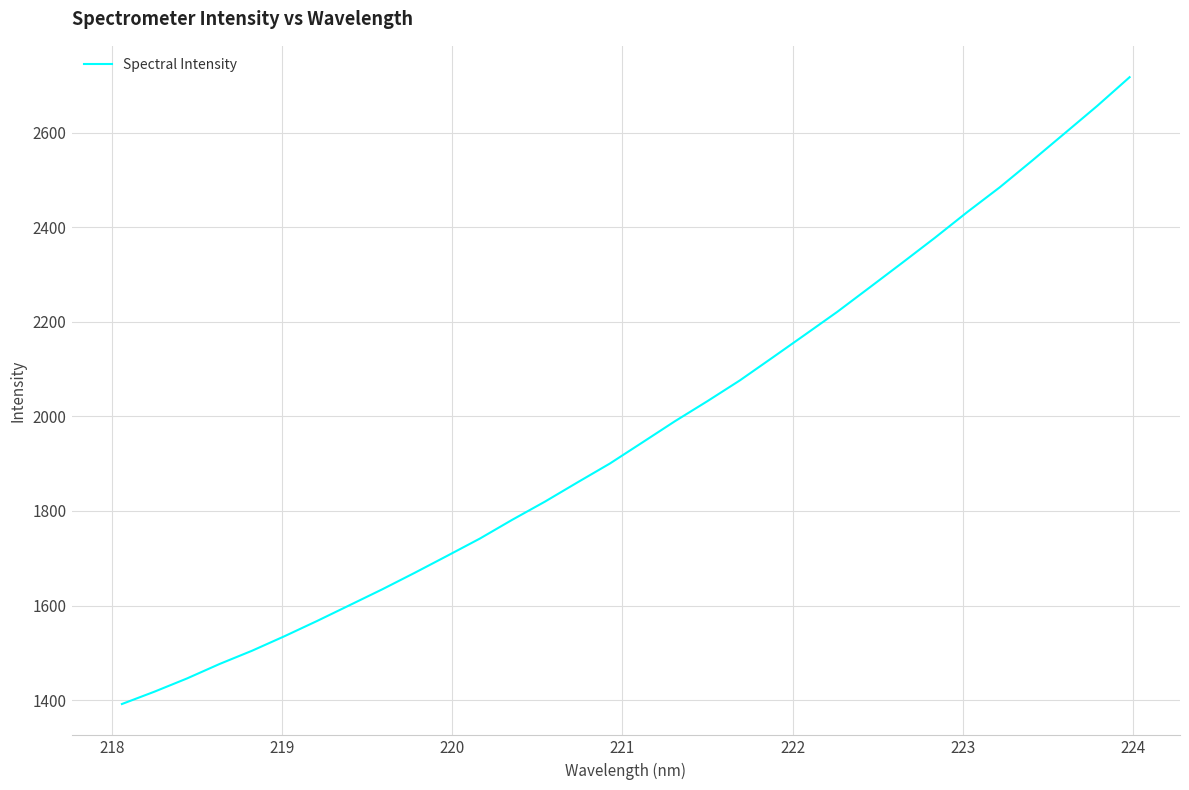

What is the maximum value shown in the chart?

2717.0